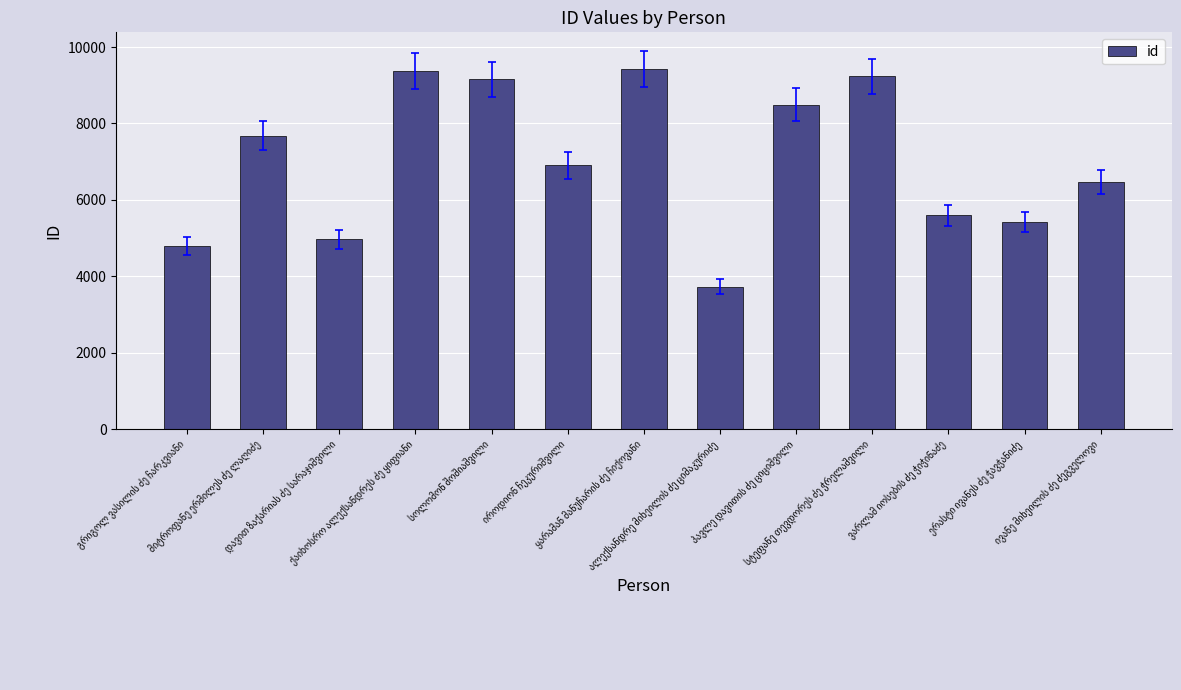

What is the sum of all values?

91240